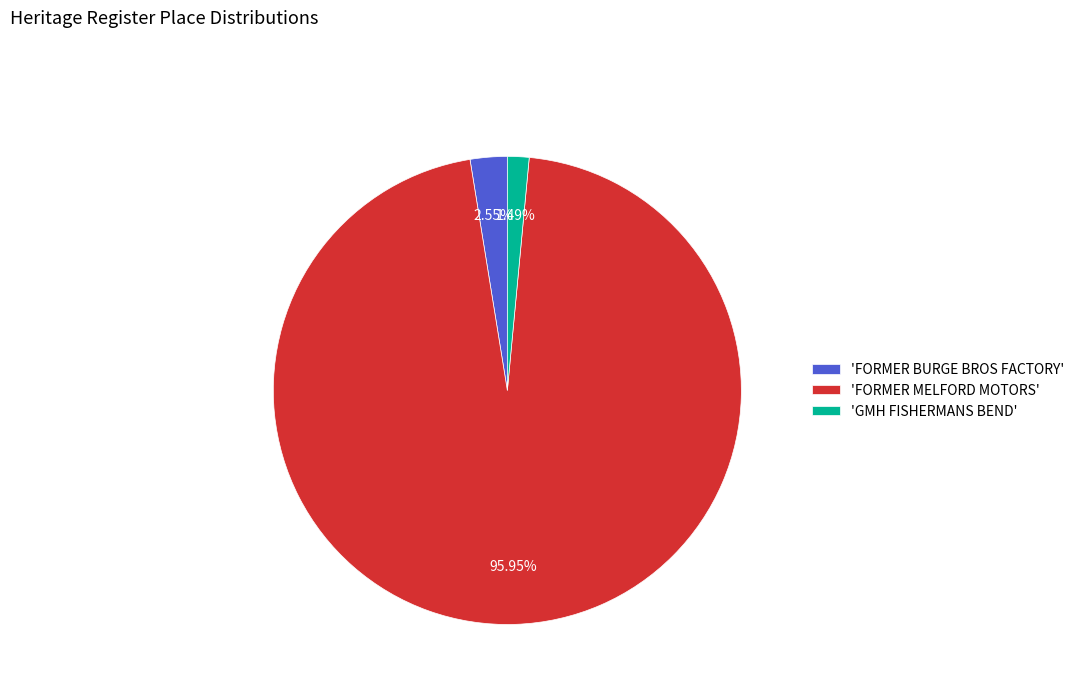

Rank the categories by value from highest to lowest.

'FORMER MELFORD MOTORS', 'FORMER BURGE BROS FACTORY', 'GMH FISHERMANS BEND'